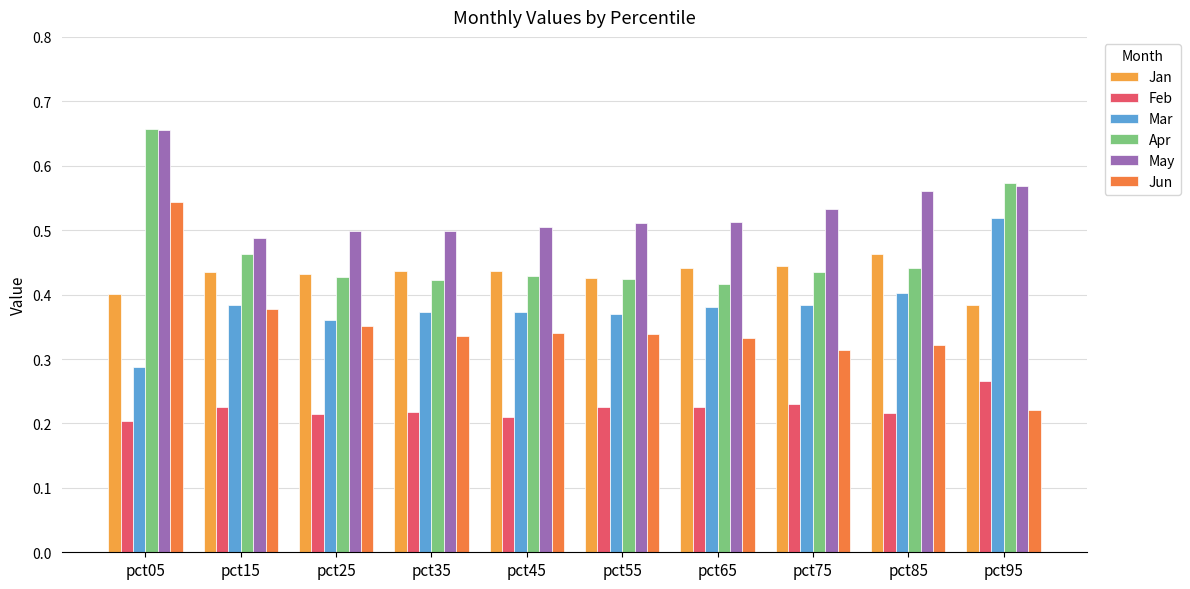

Does the chart contain stacked bars?

No